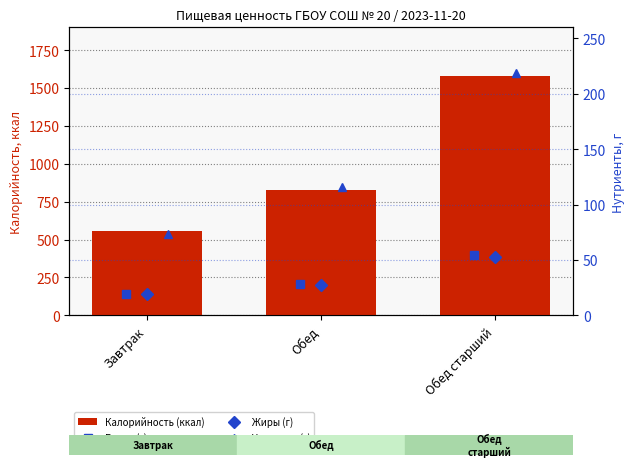

What is the value of the Калорийность (ккал) bar at the 1st from the left?

559.0